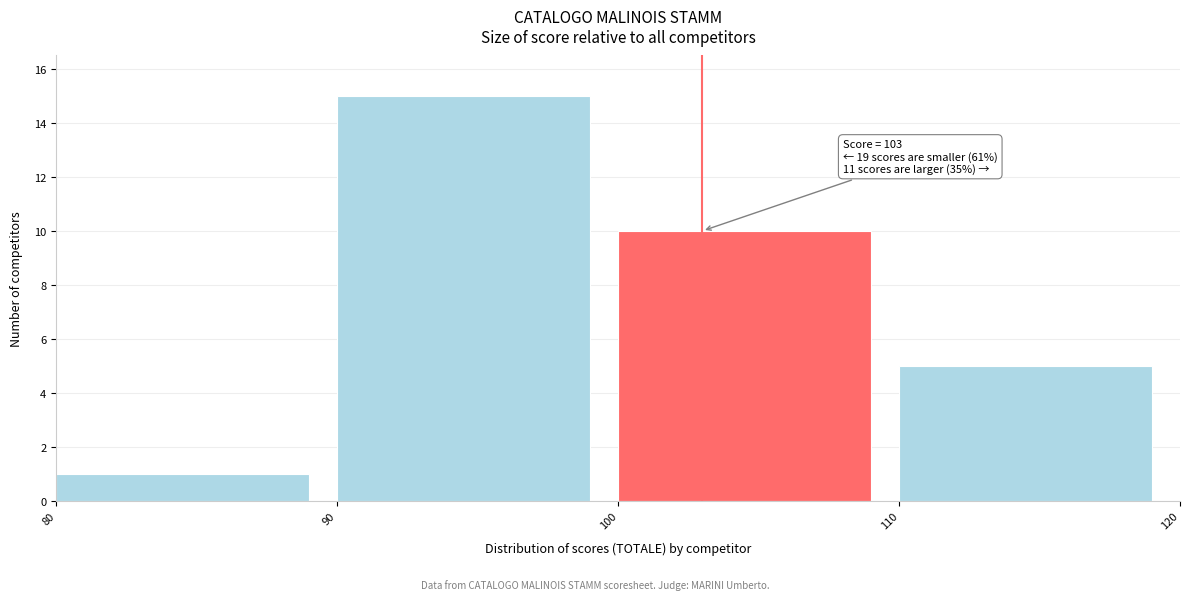

Which range on the x-axis has the tallest bar?

90 to 100